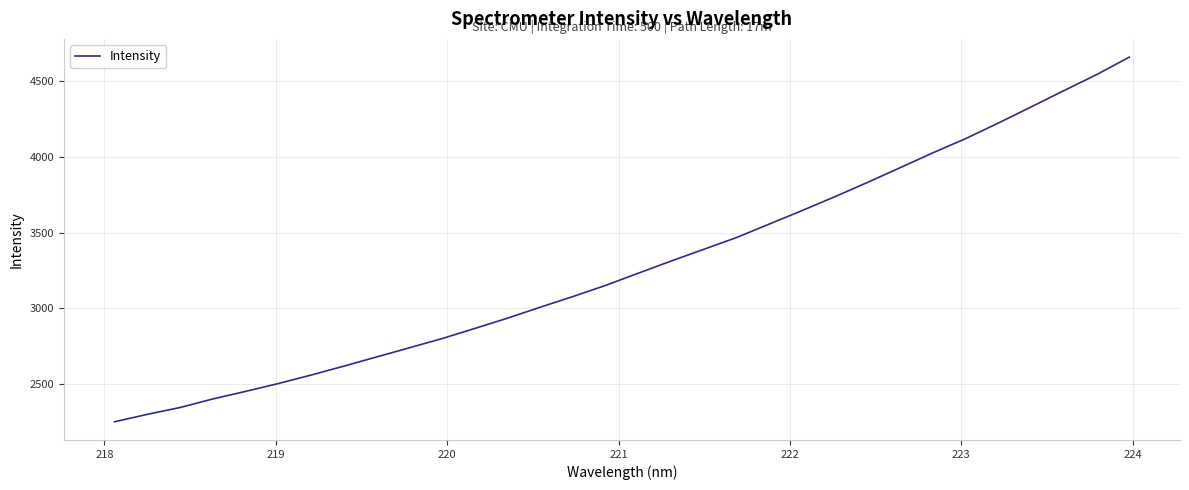

What is the greatest value displayed?

4660.6